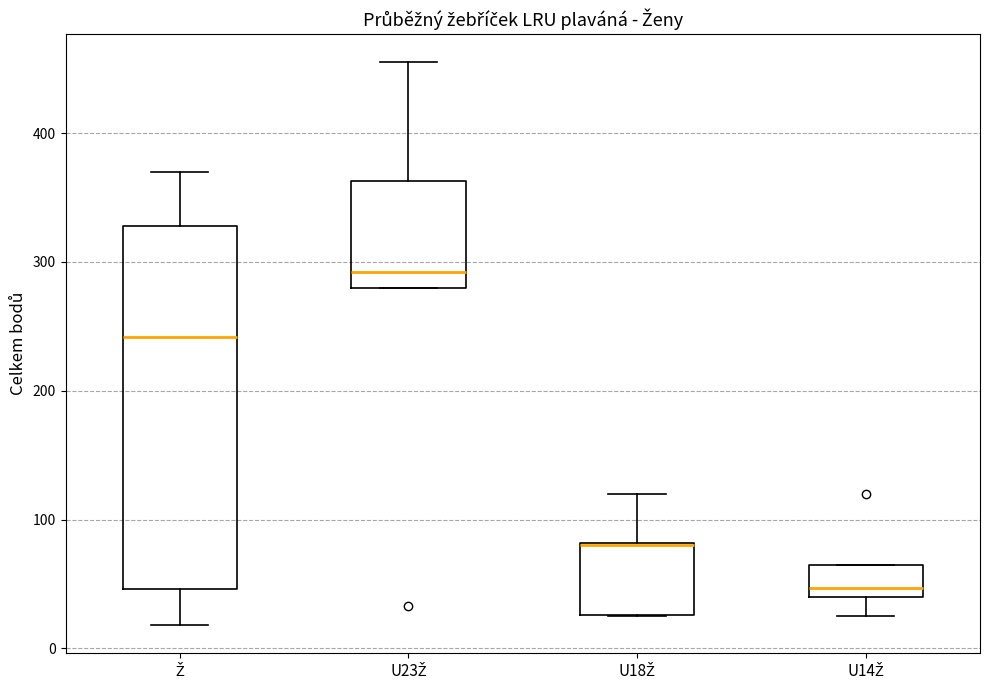

Where does the upper whisker of the box for U18Ž end on the y-axis? The values are not printed on the chart, so give them approximately, as read against the axis.

120